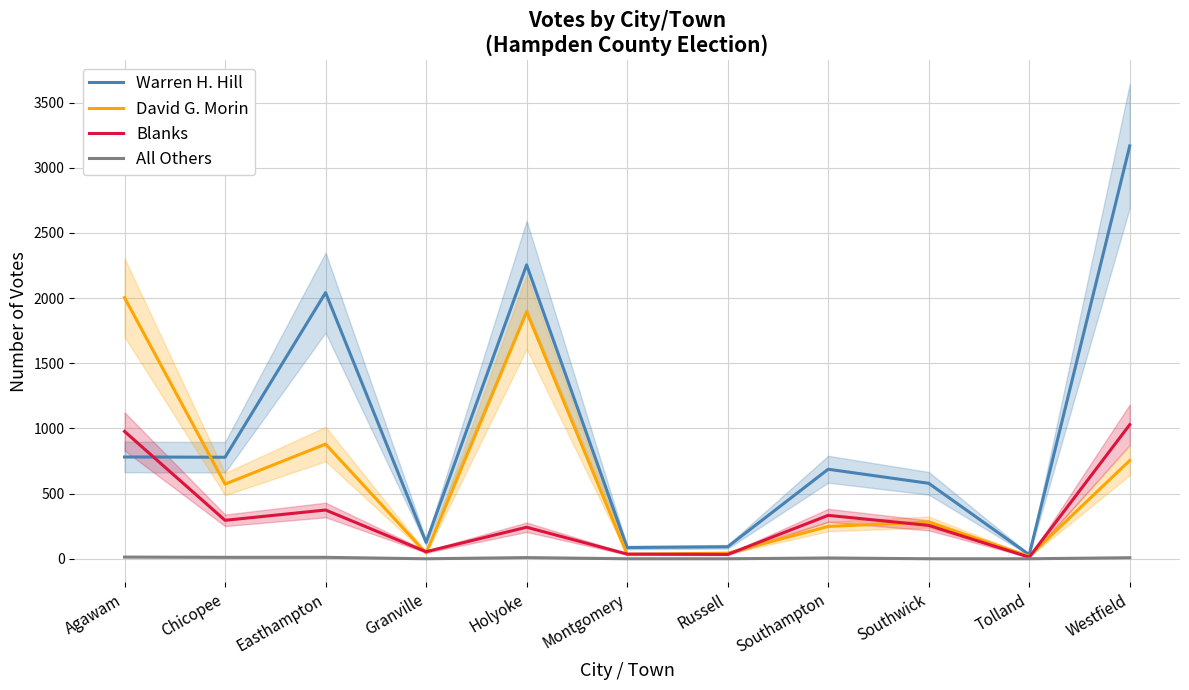

True or false: Blanks has more than 0 interior local peaks.

True